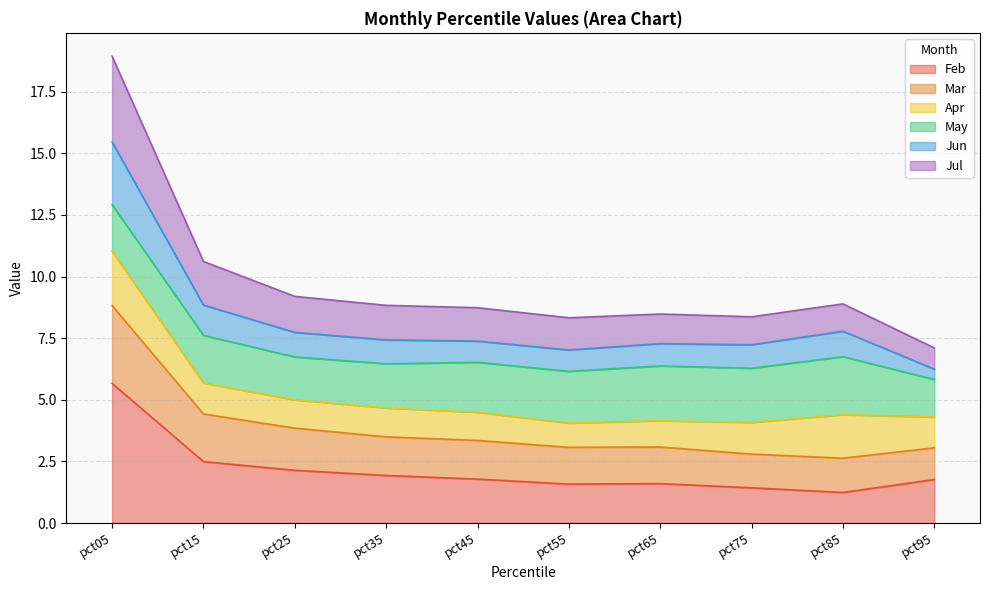

Between pct35 and pct75, which series saw the biggest shift?

Mar